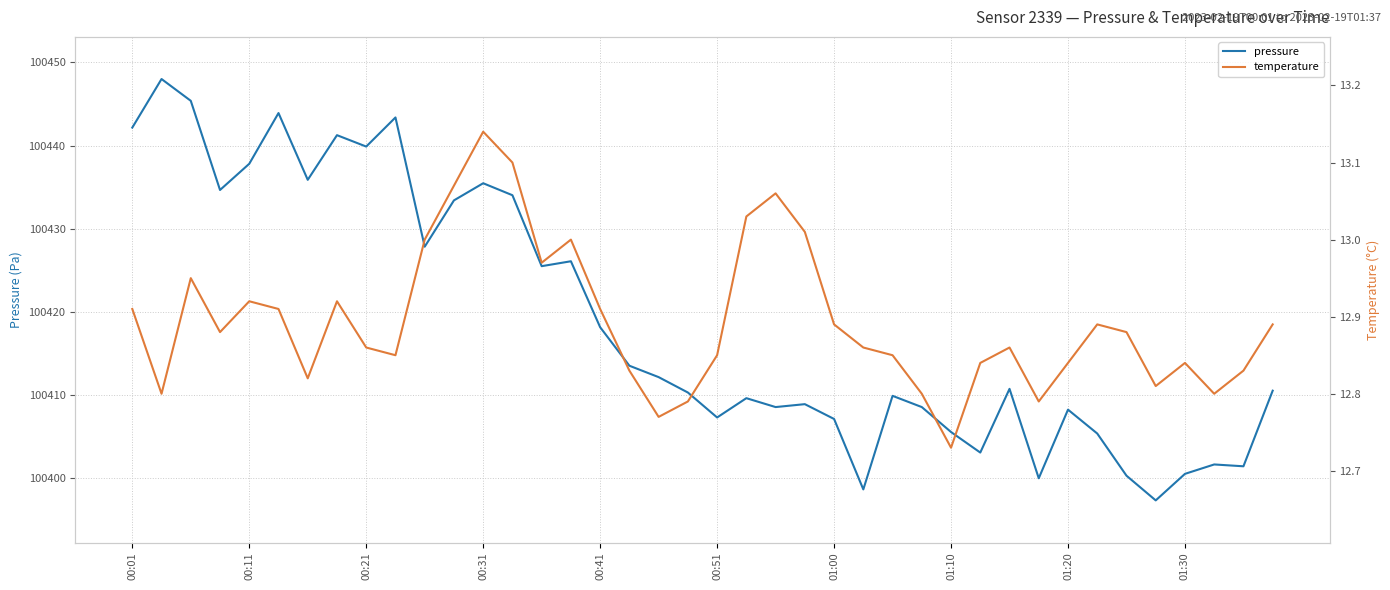

Does the chart display data point markers on the line(s)?

No